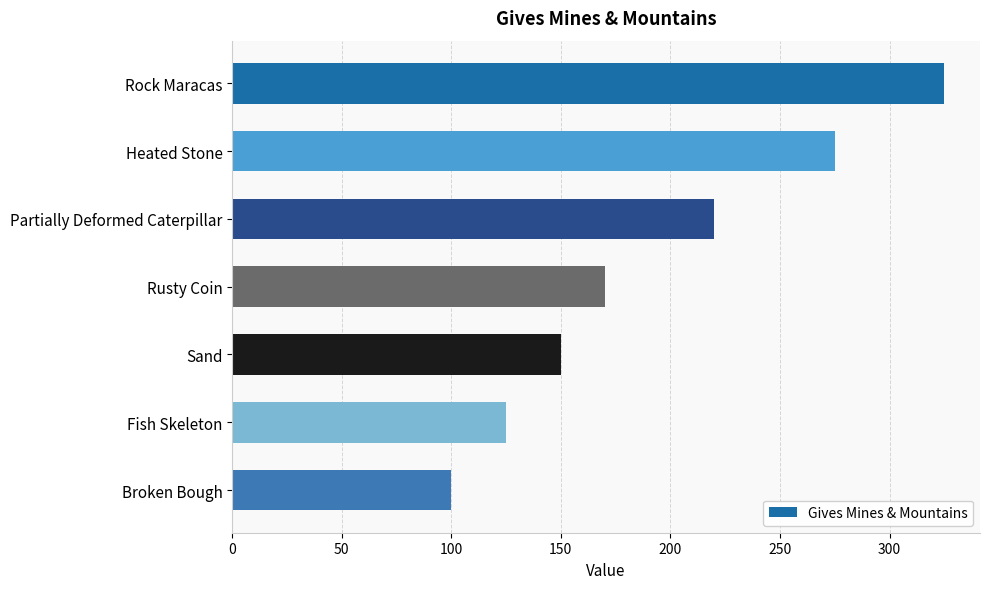

What is the difference between the second highest and second lowest values?

150